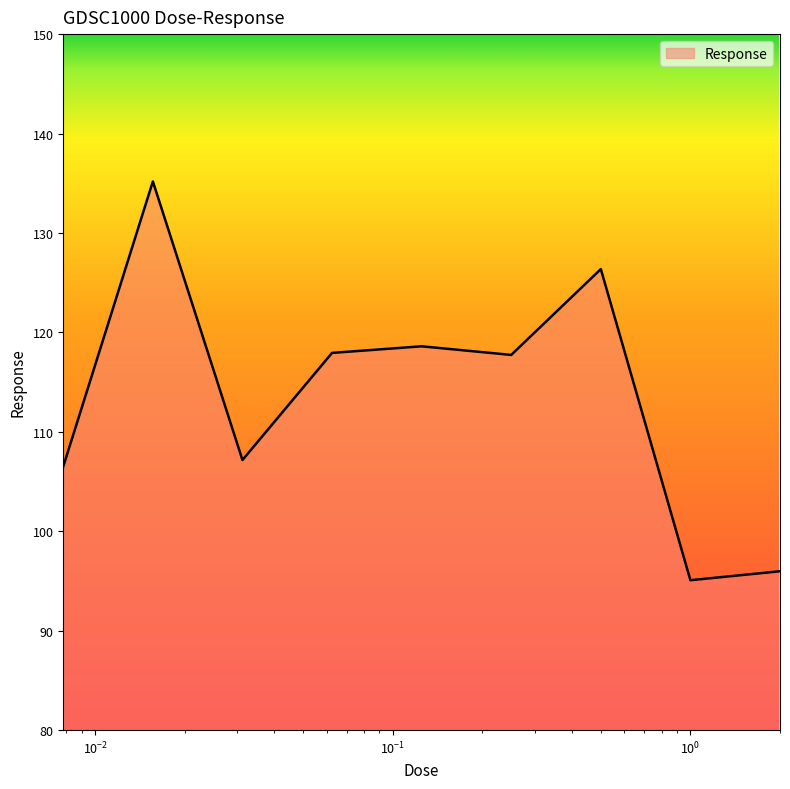

What is the difference between the maximum and minimum values?

40.1